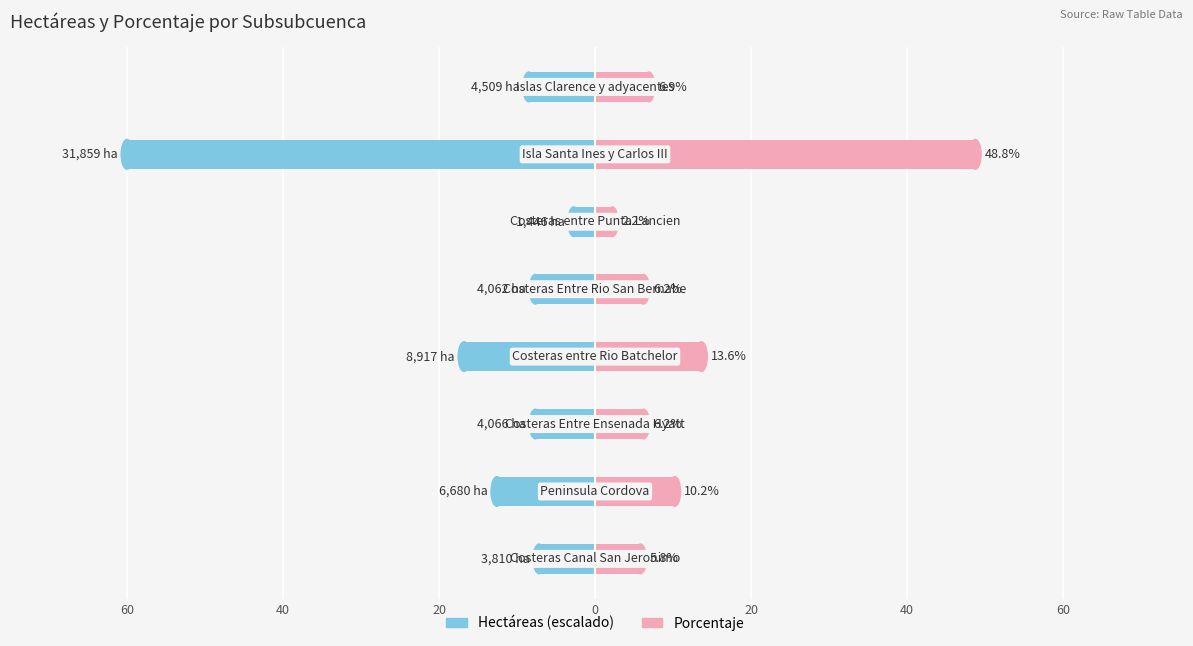

What is the minimum value for Porcentaje?

2.2